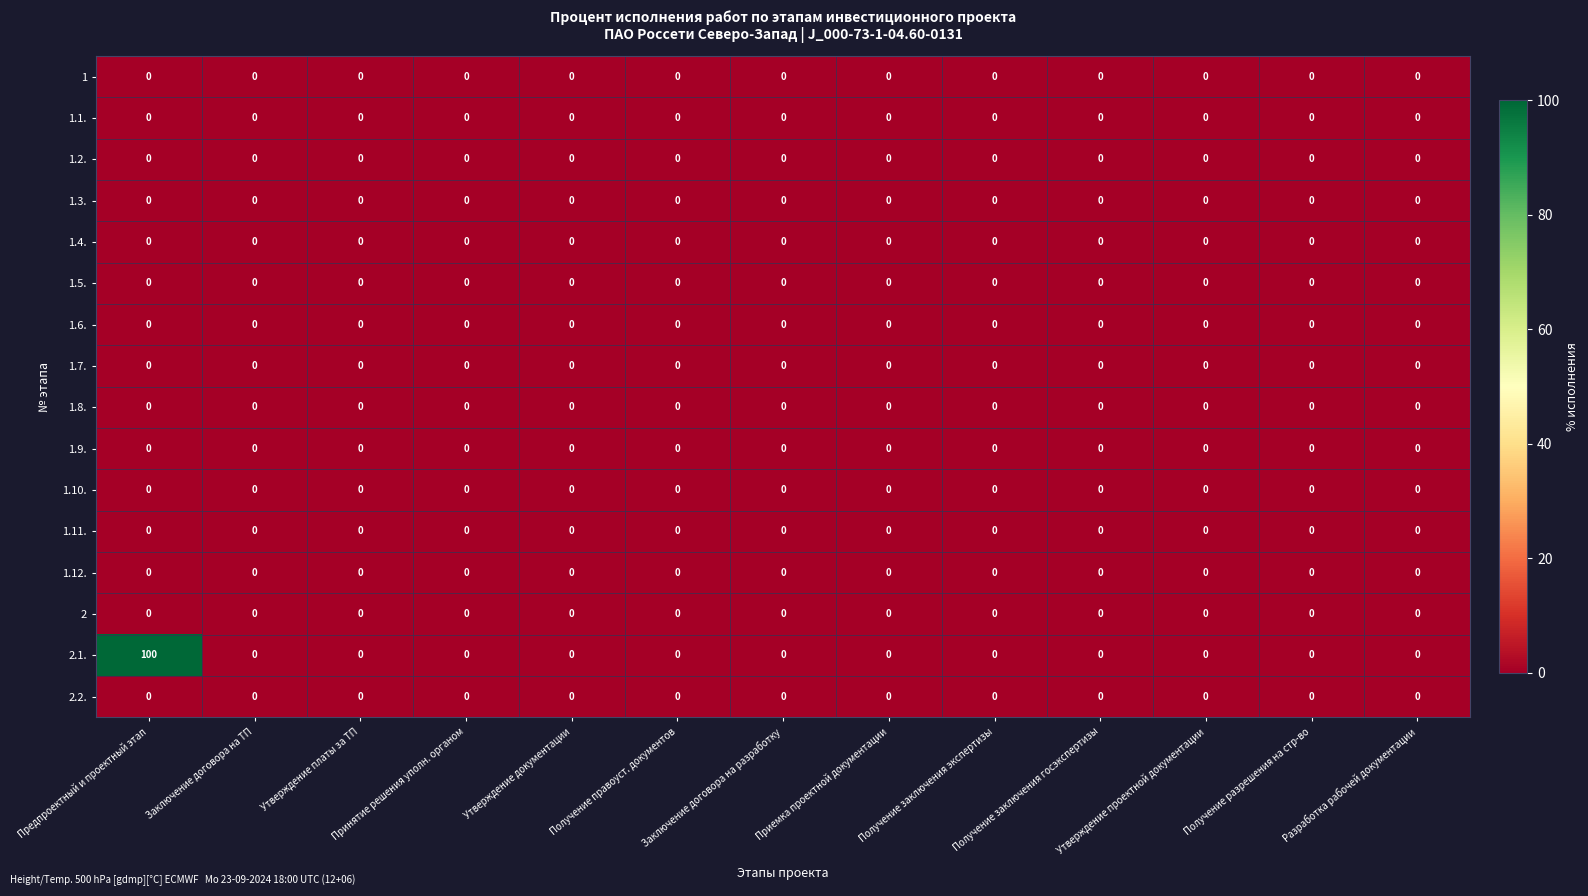

Which series has the largest range (max minus min)?

2.1.